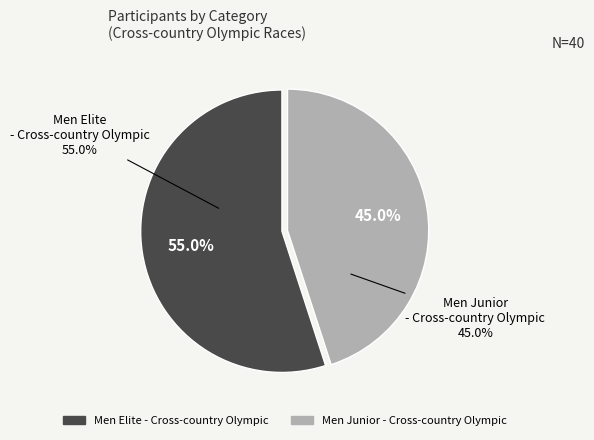

Does Men Elite - Cross-country Olympic represent more than half of the total?

Yes